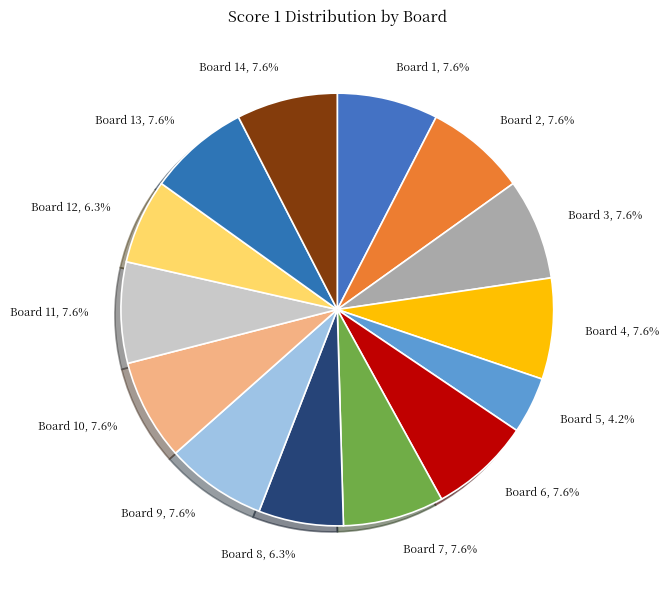

Approximately how many times larger is the value at Board 8 compared to Board 11?

0.8